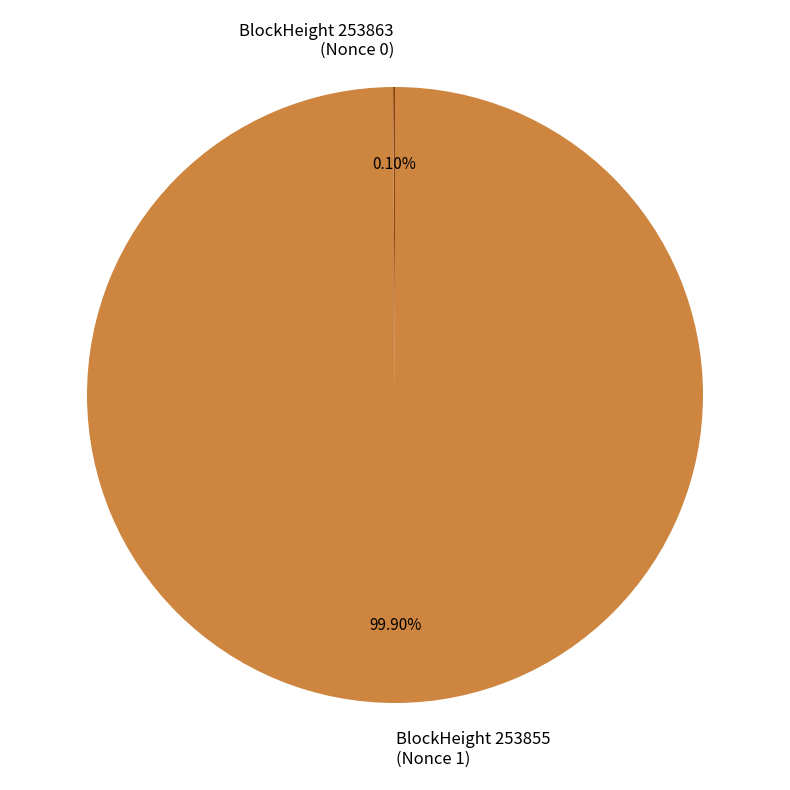

Is there a majority slice in this chart?

Yes